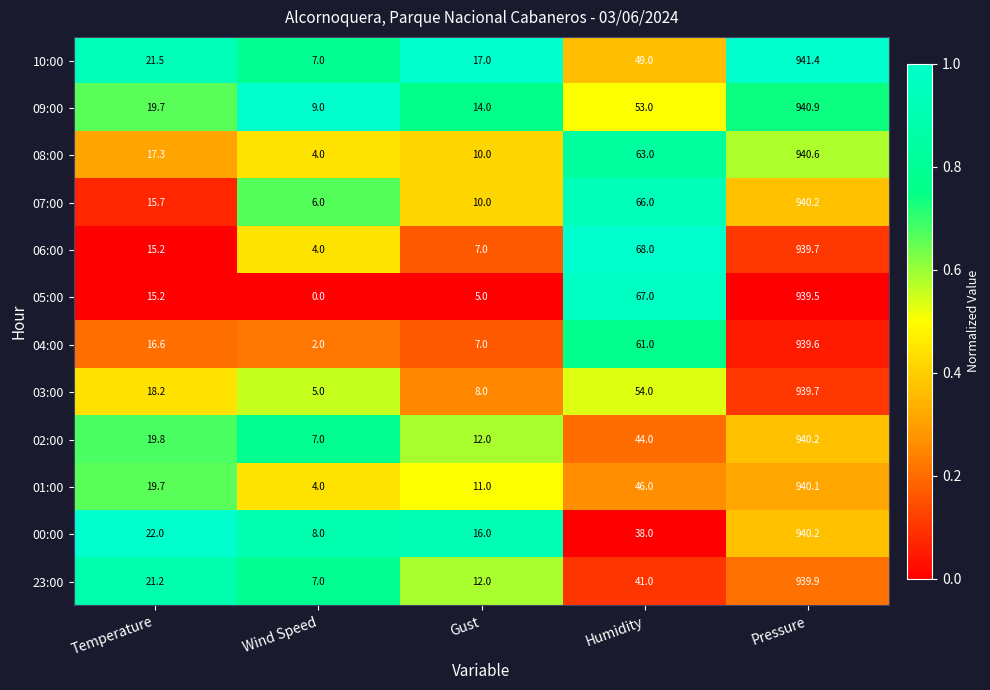

Is it true that 23:00 equals 33.6 at Temperature?

False